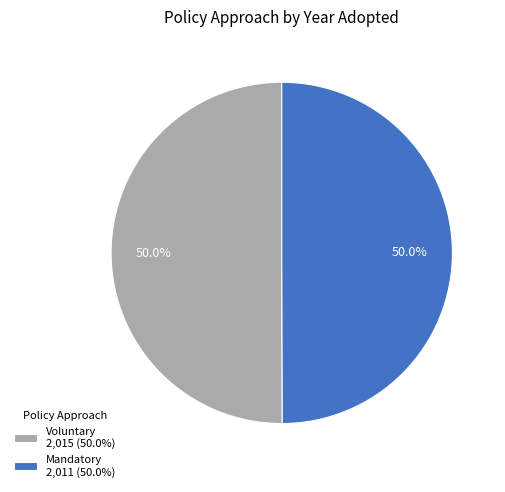

To the nearest percent, what portion does Mandatory represent?

50%